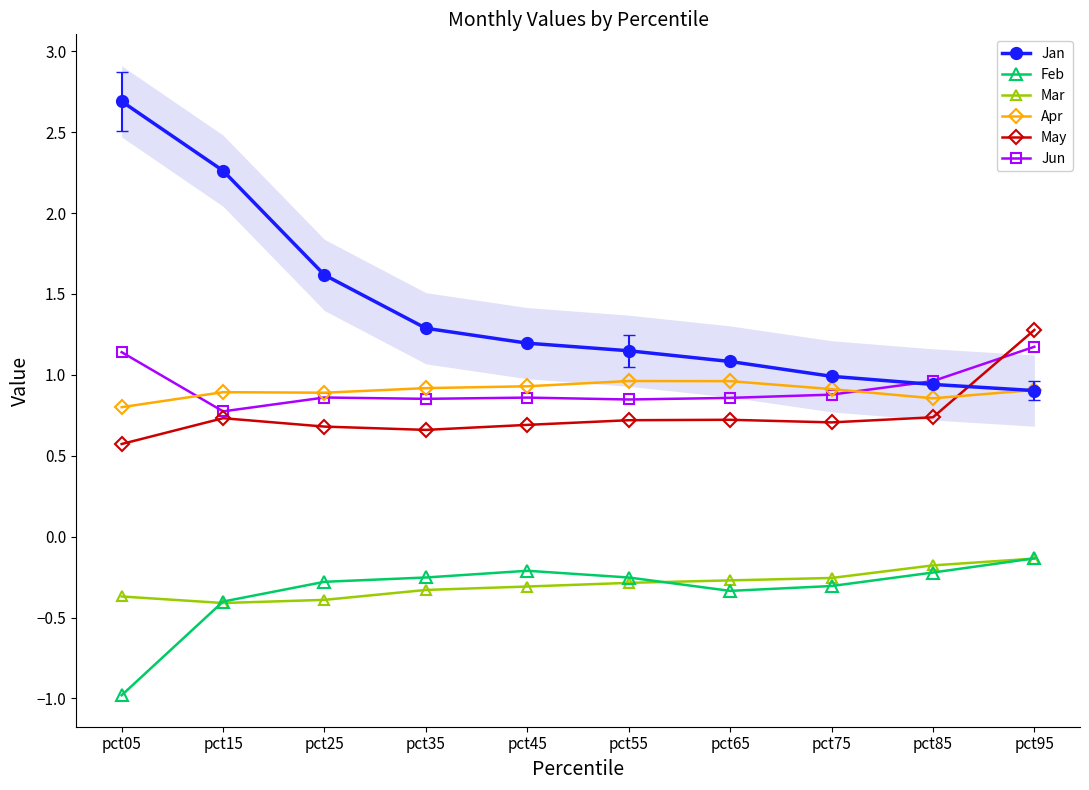

What is the difference between the Jan values at pct25 and pct85?

0.7